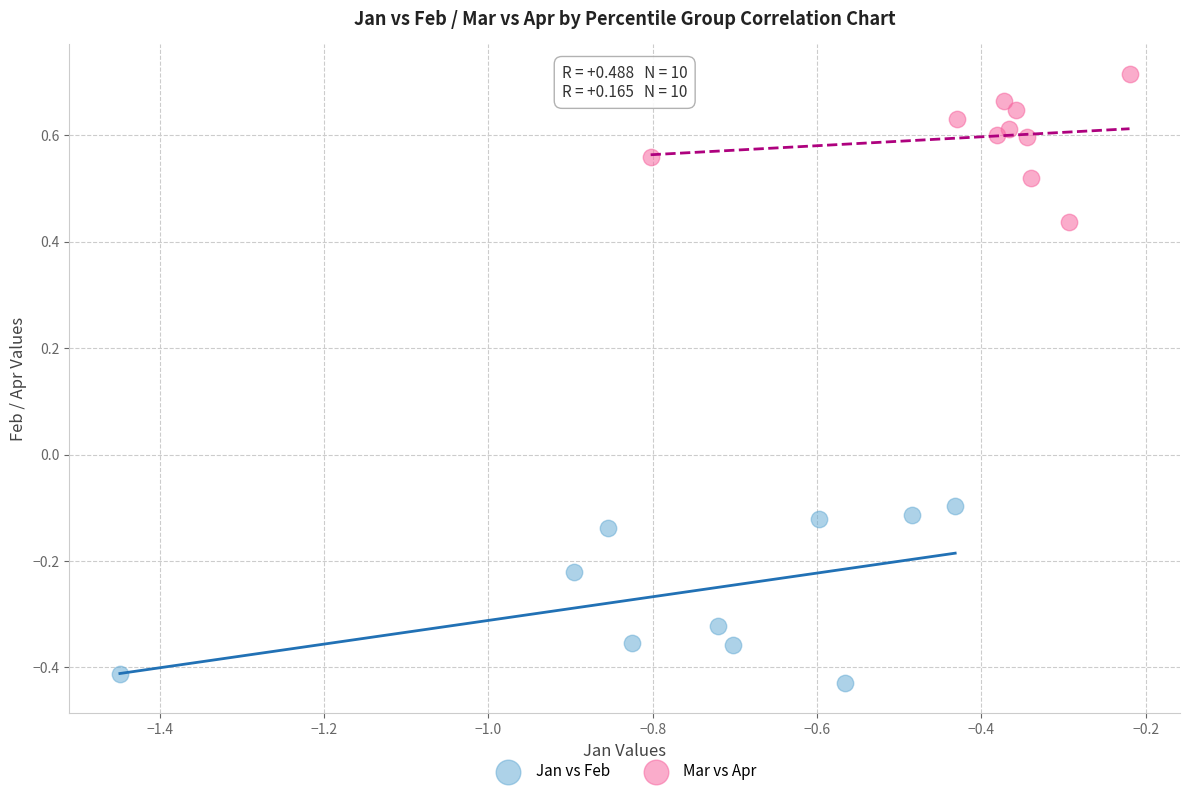

Which series reaches the maximum Y coordinate?

Mar vs Apr